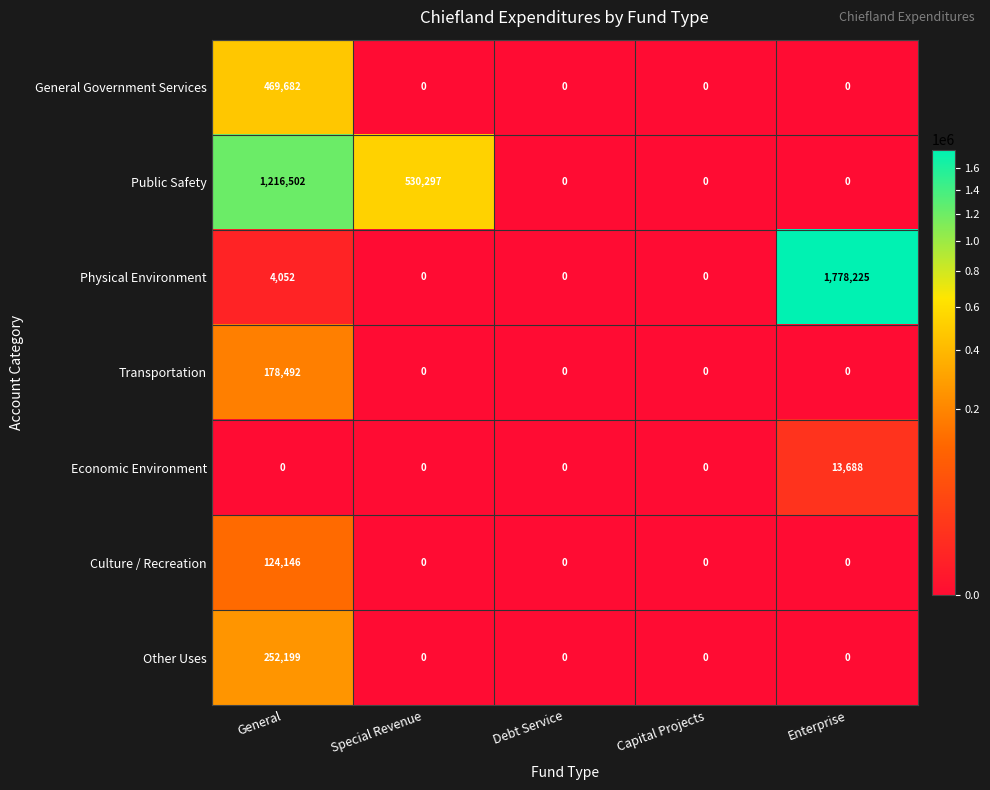

How many values in the Other Uses series exceed 0?

1